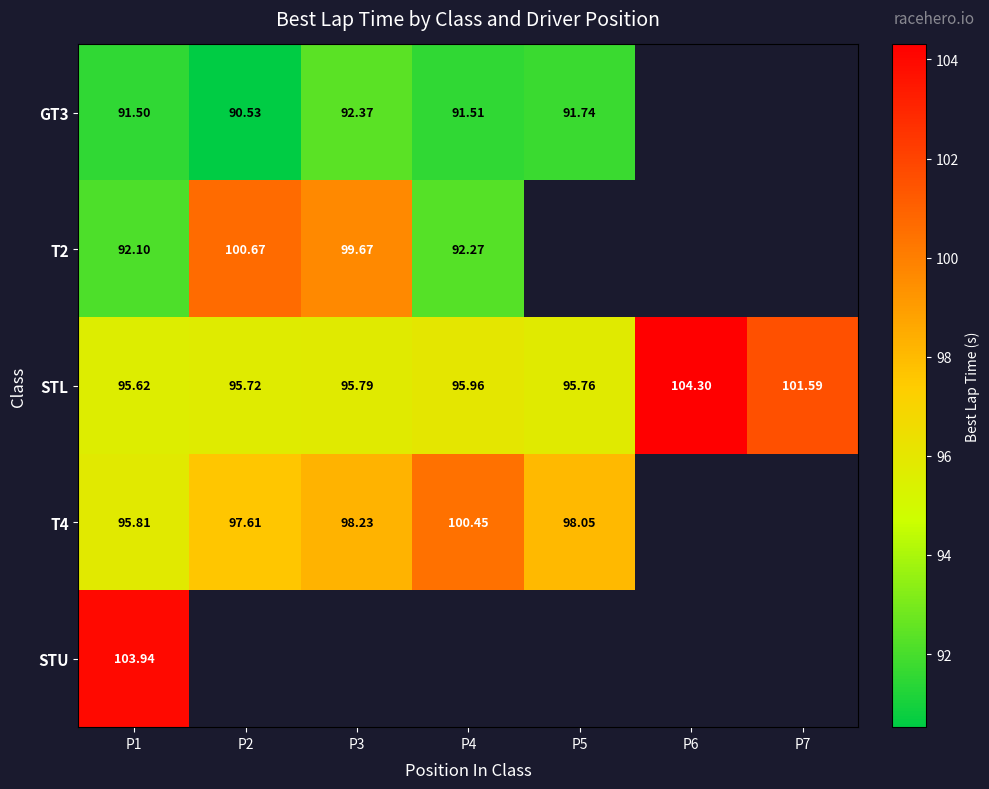

Is the value of T4 at P1 greater than the value of GT3 at P5?

Yes